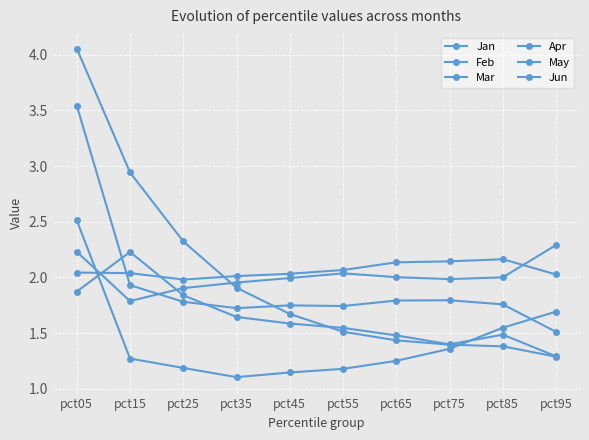

At how many categories does at least one series exceed 1?

10